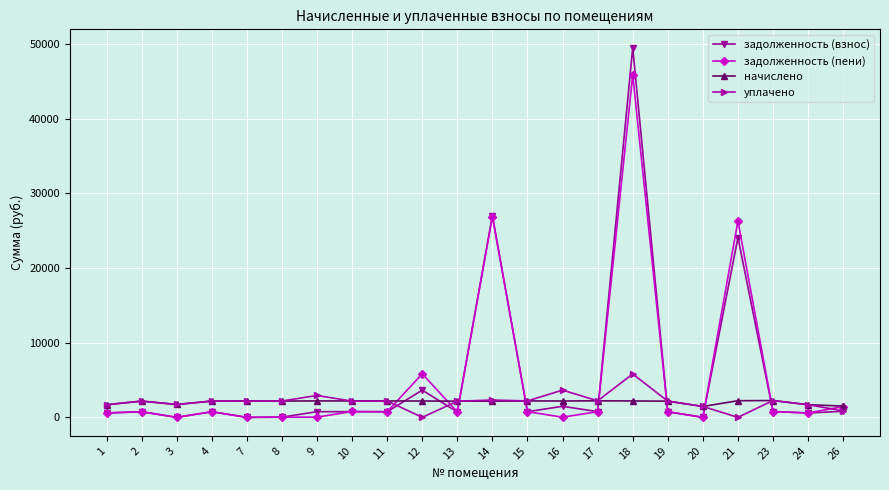

List the series in order of their peak value, lowest first.

начислено, уплачено, задолженность (пени), задолженность (взнос)